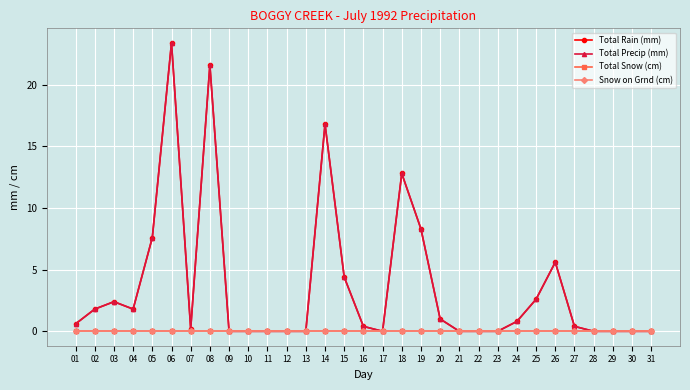

At which category does Total Rain (mm) reach its first local peak?

03